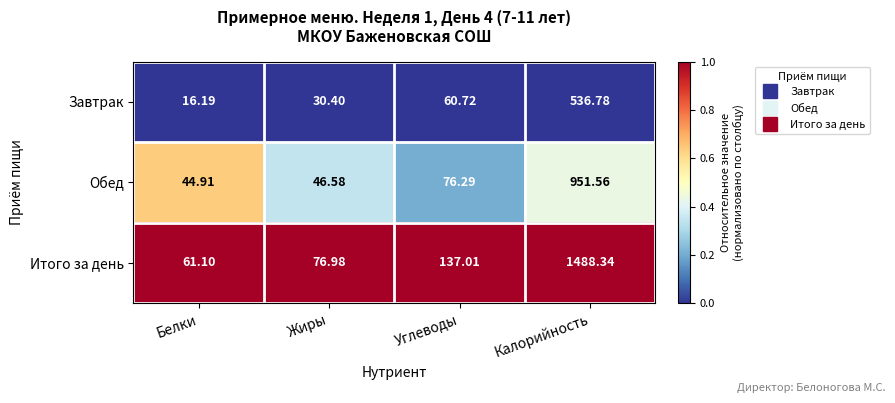

Which series has the largest range (max minus min)?

Итого за день